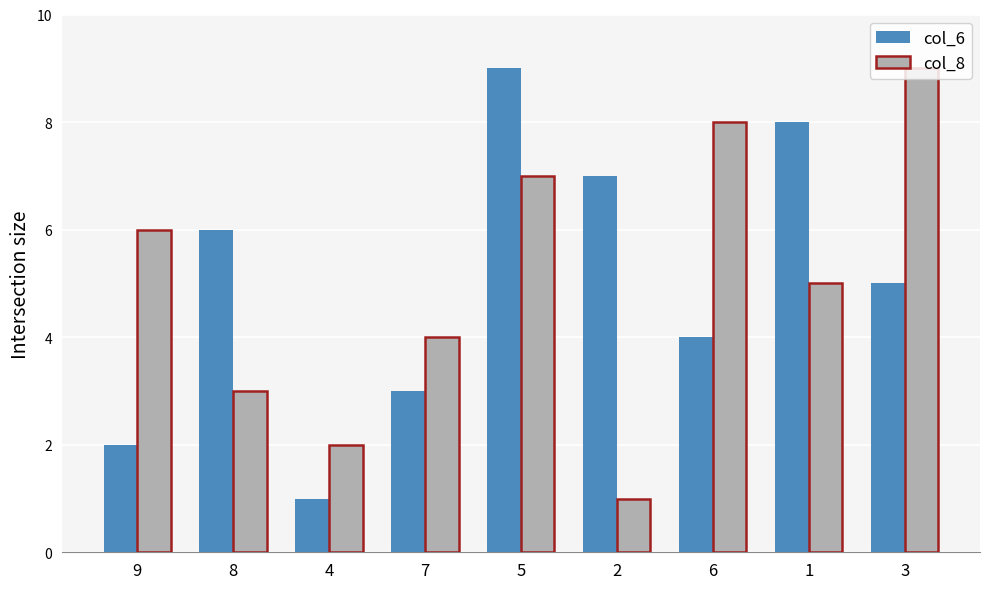

What is the difference between the maximum and minimum values in the col_8 series?

8